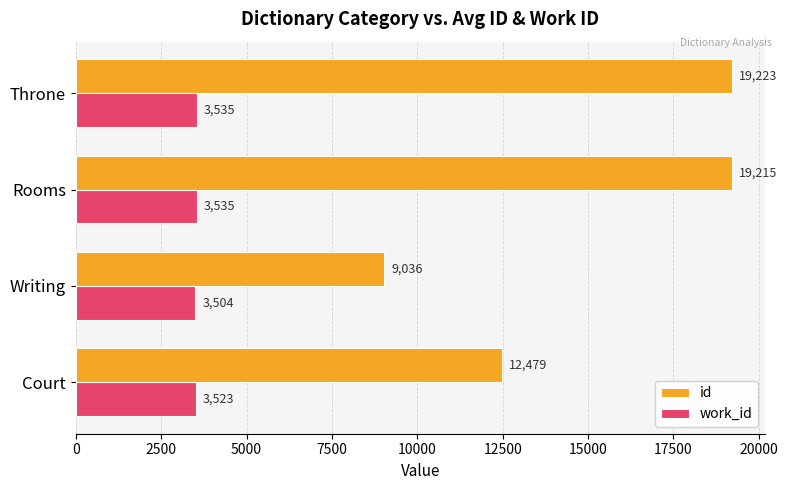

What is the approximate value of id at Writing?

9036.0